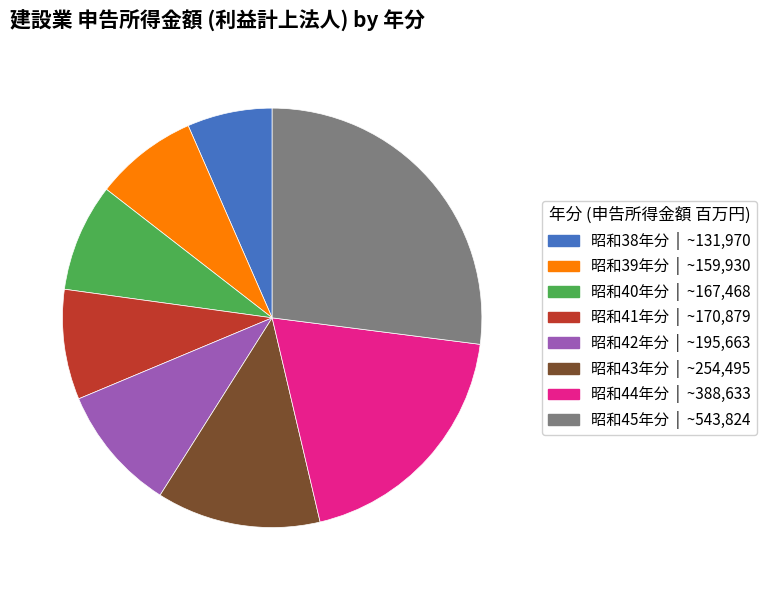

Approximately how many times larger is the value at 昭和44年分 compared to 昭和41年分?

2.3